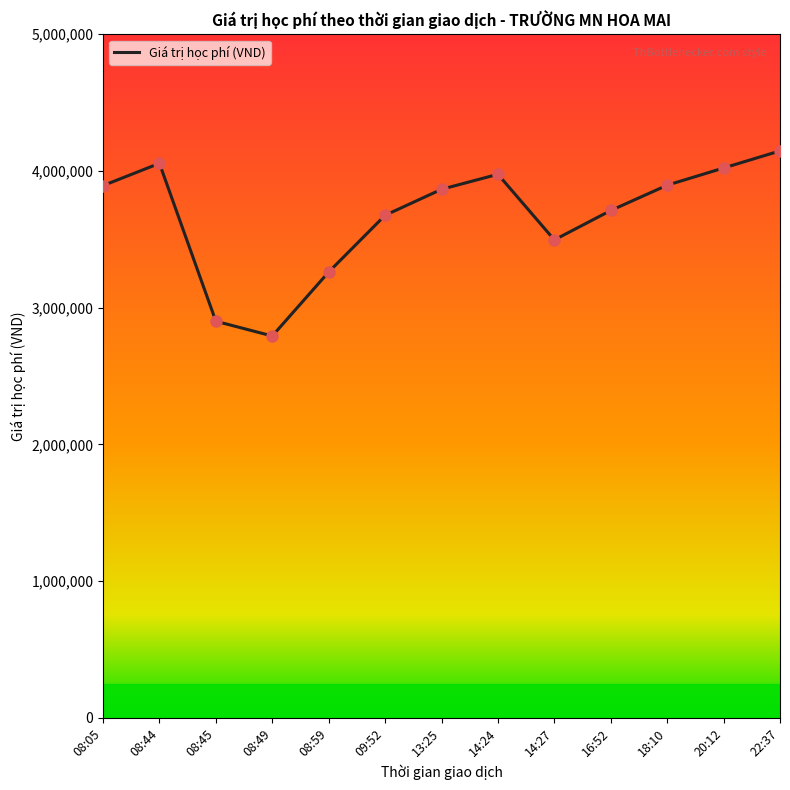

Which has a higher value, 13:25 or 09:52?

13:25